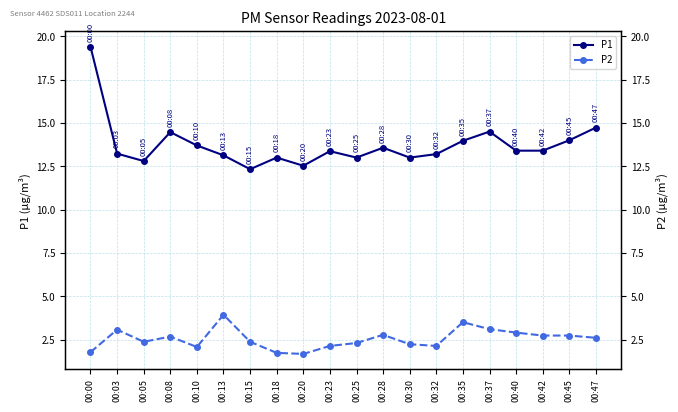

What is the lowest value of the P2 series?

1.7